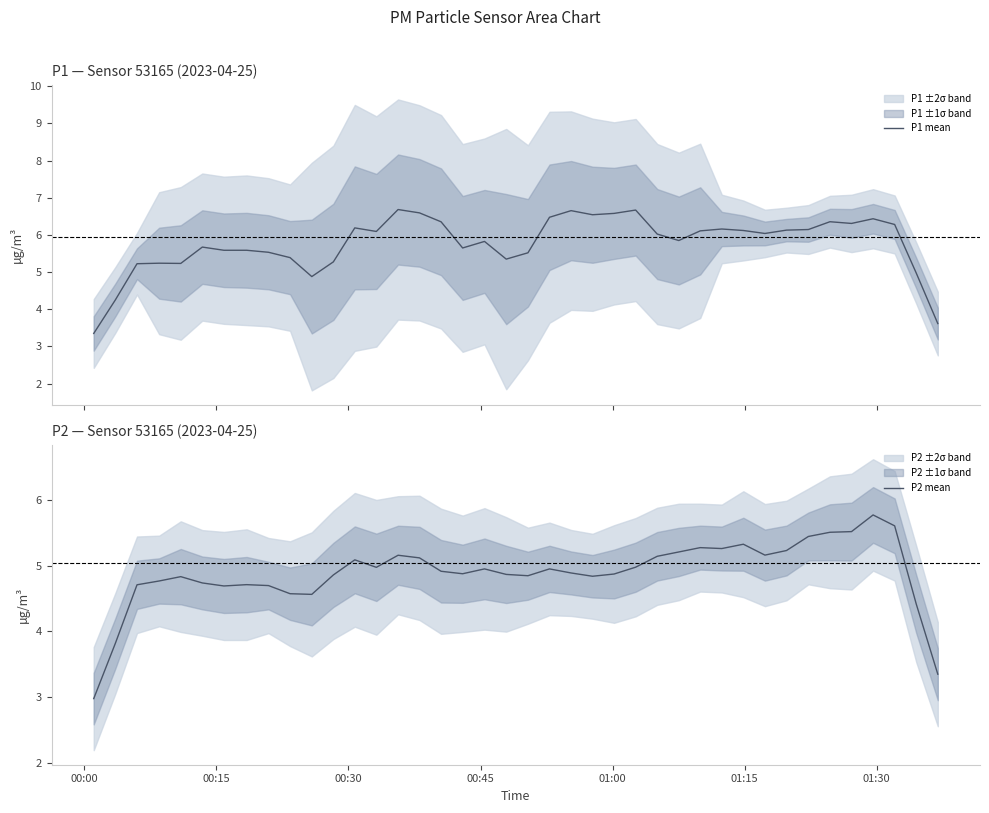

What is the maximum value for P1 mean?

6.7